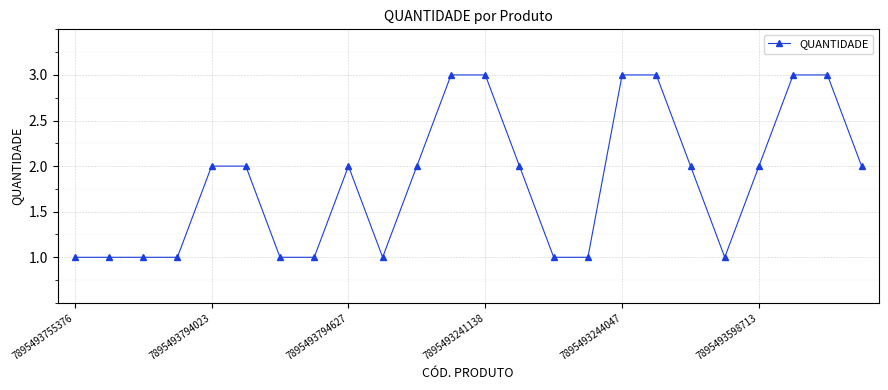

What is the maximum value shown in the chart?

3